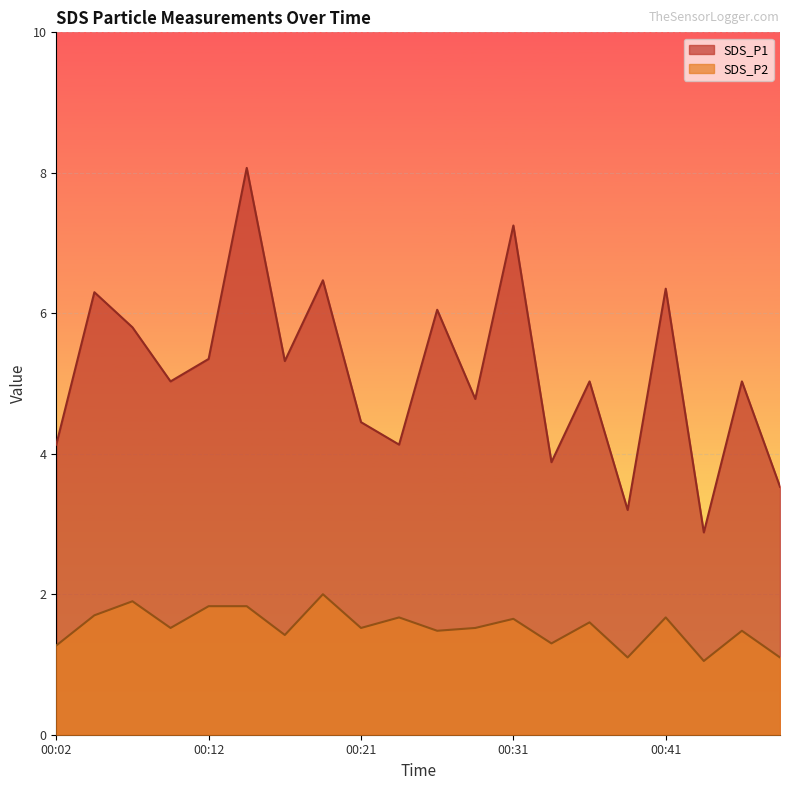

True or false: SDS_P2 and SDS_P1 cross at least once.

False